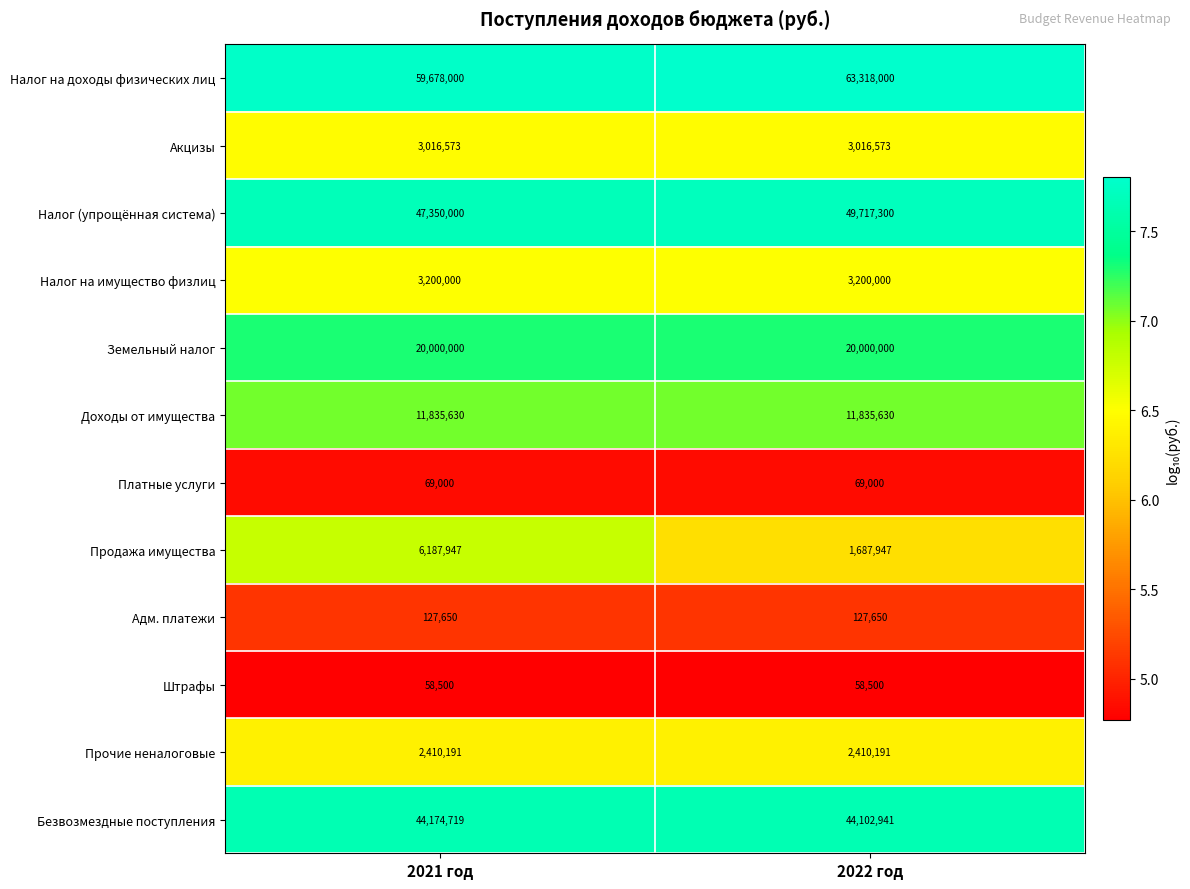

What is the highest value of the Налог на имущество физлиц series?

3200000